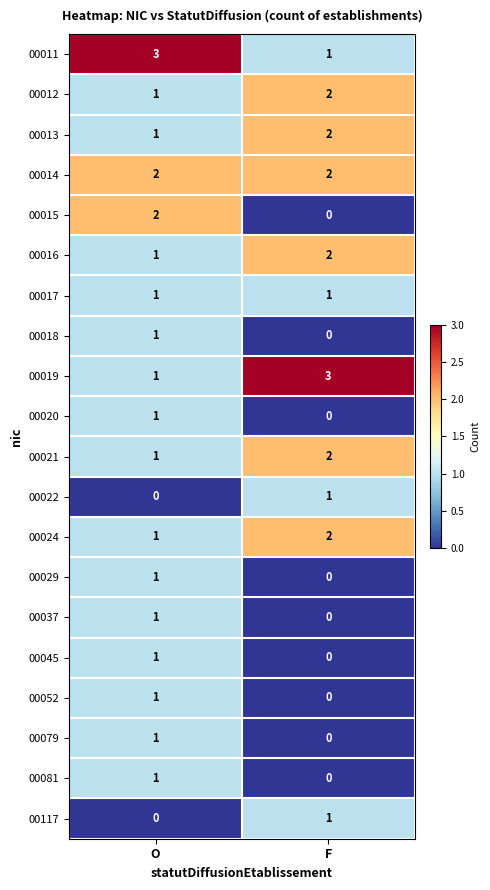

What is the spread (max minus min) of values at F?

3